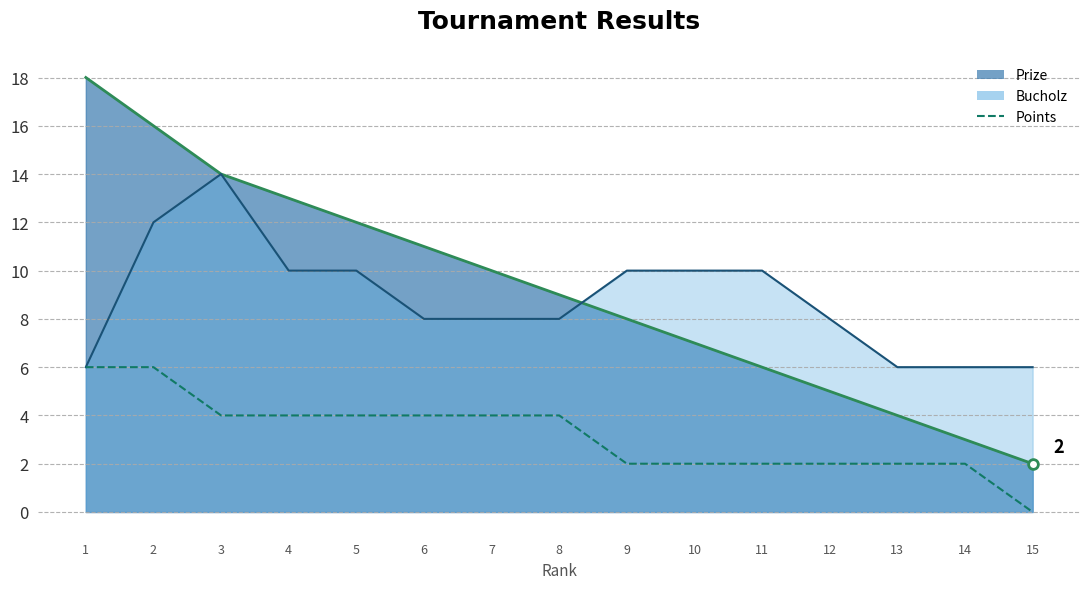

How many values are below 4?

7